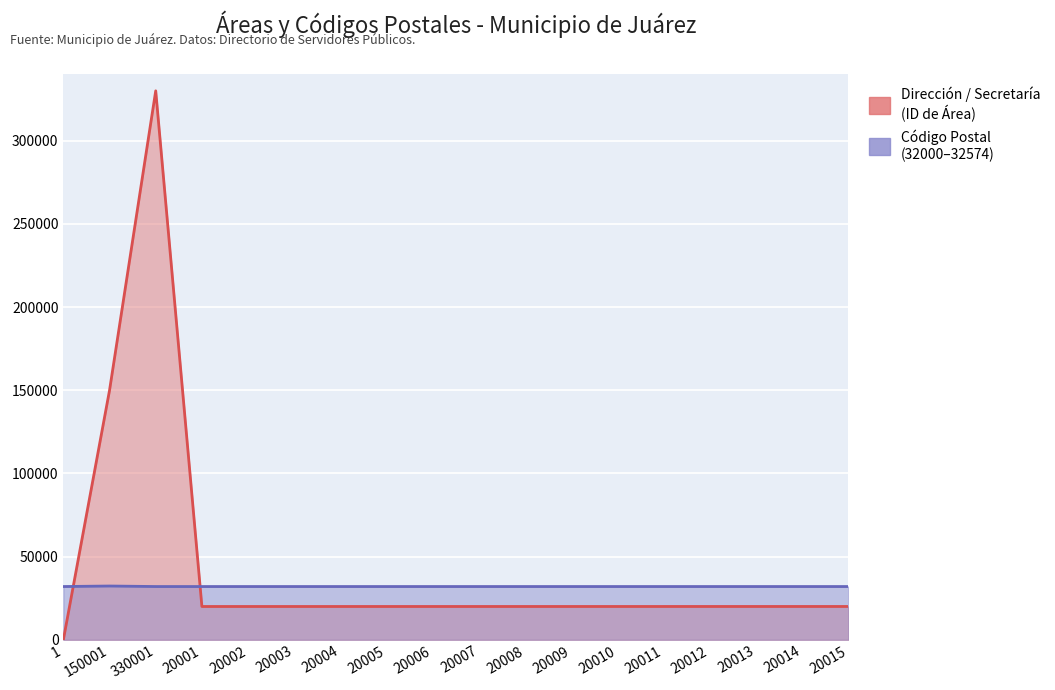

What is the label of the 1st point from the left?

1